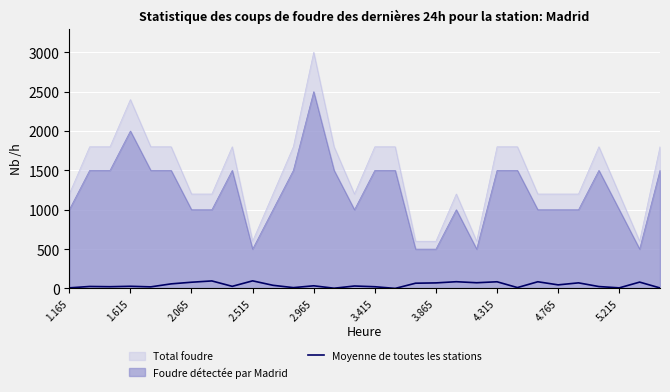

Which series has the largest range (max minus min)?

Total foudre